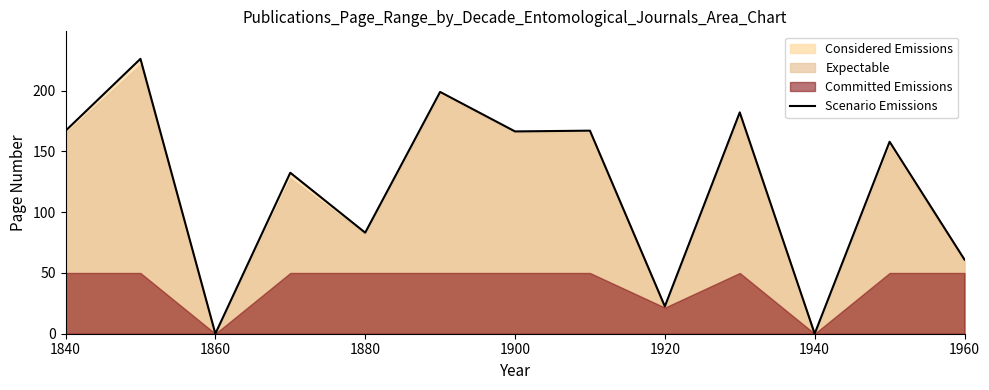

The value of Scenario Emissions at 1920 is 10.5. True or false?

False